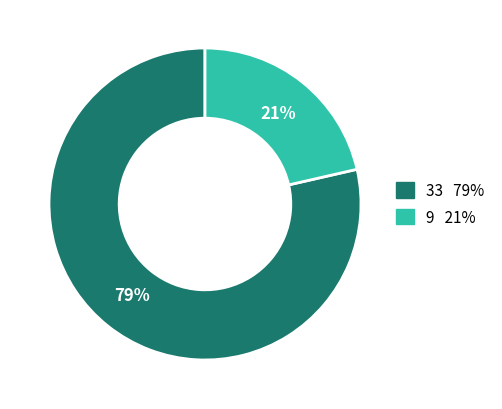

Is there any slice that represents more than half of the pie?

Yes